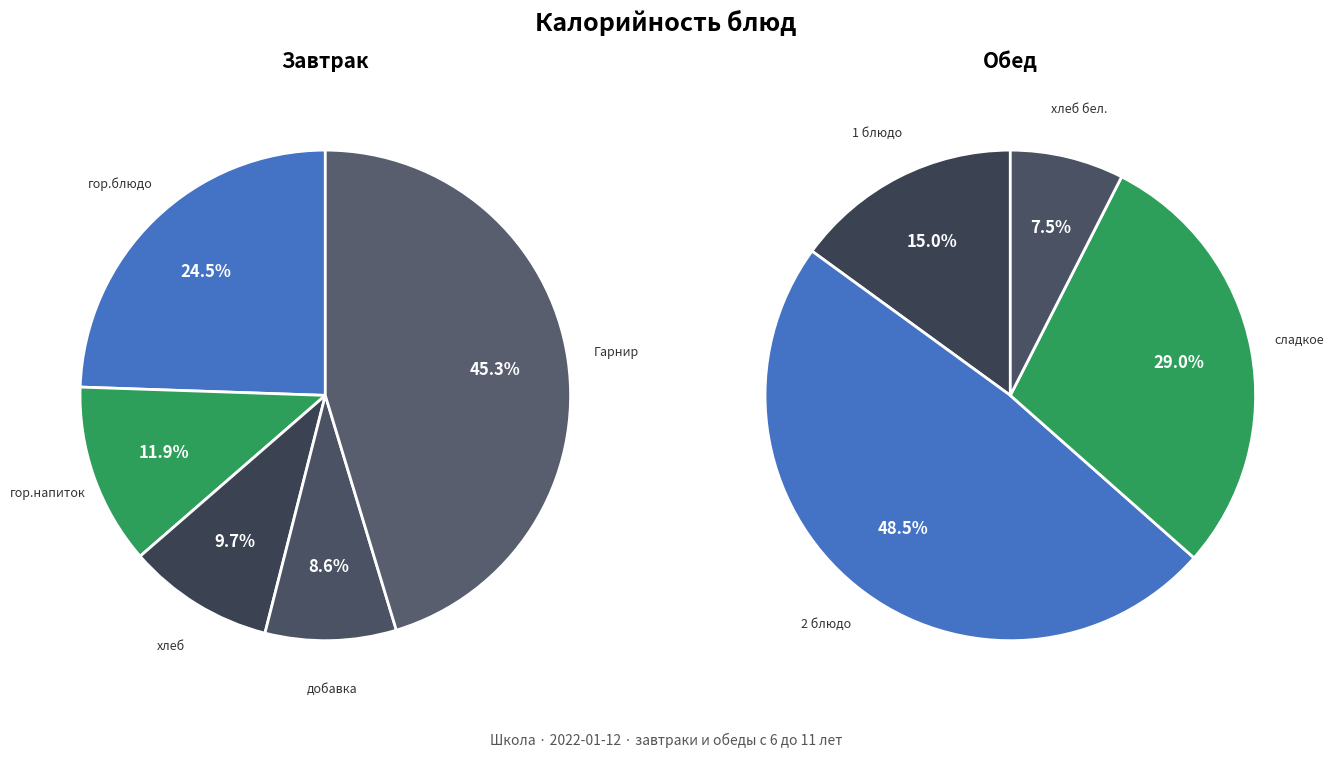

What is the change in value from 2 блюдо to хлеб бел.?

-257.0